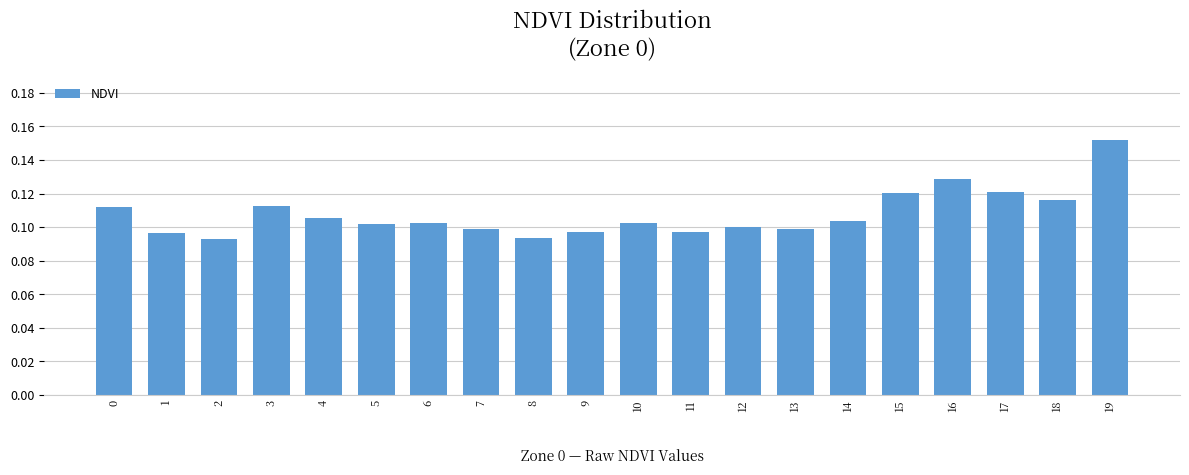

Between 7 and 14, which is larger?

14